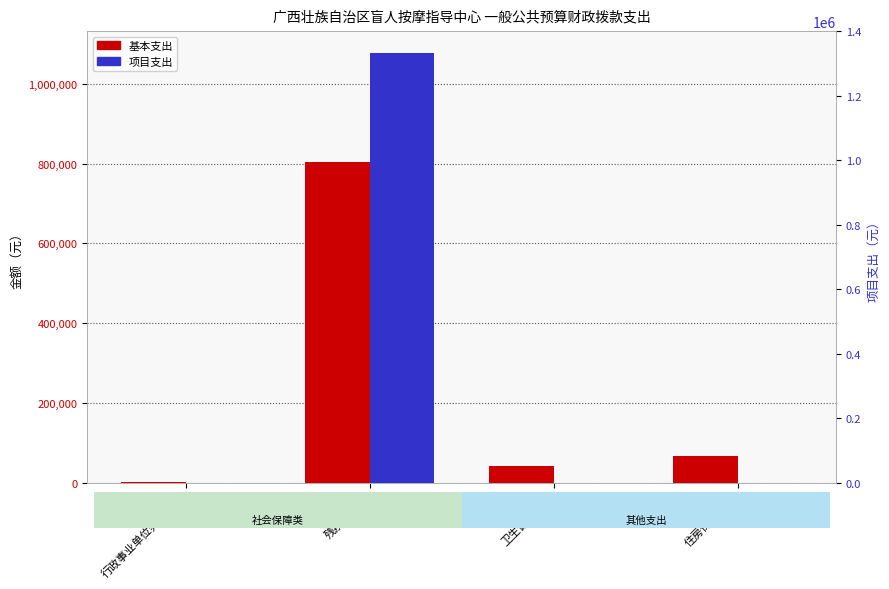

How many positive values does the 项目支出 series have?

1